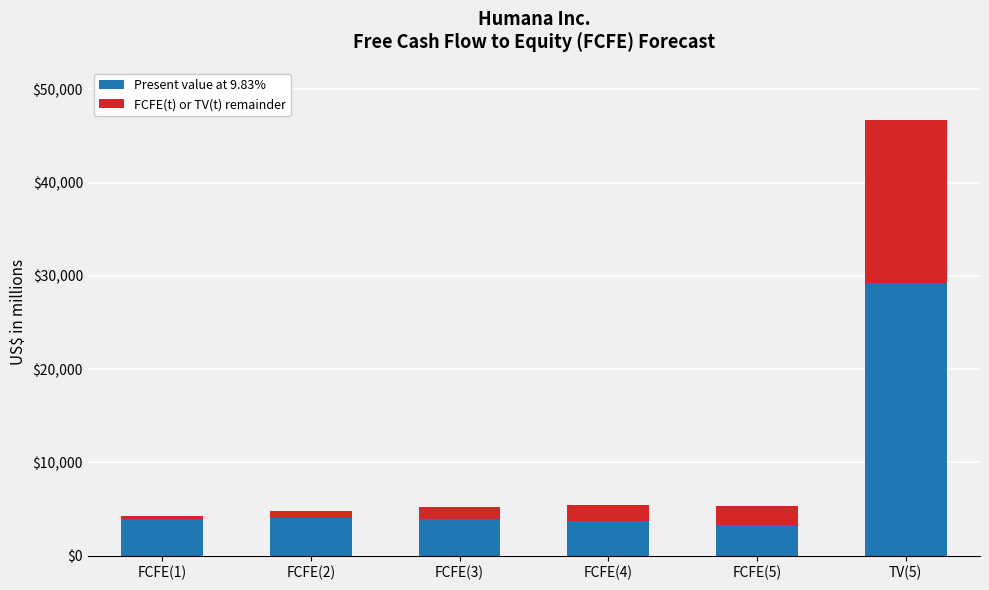

At which label does Present value at 9.83% reach its peak?

TV(5)